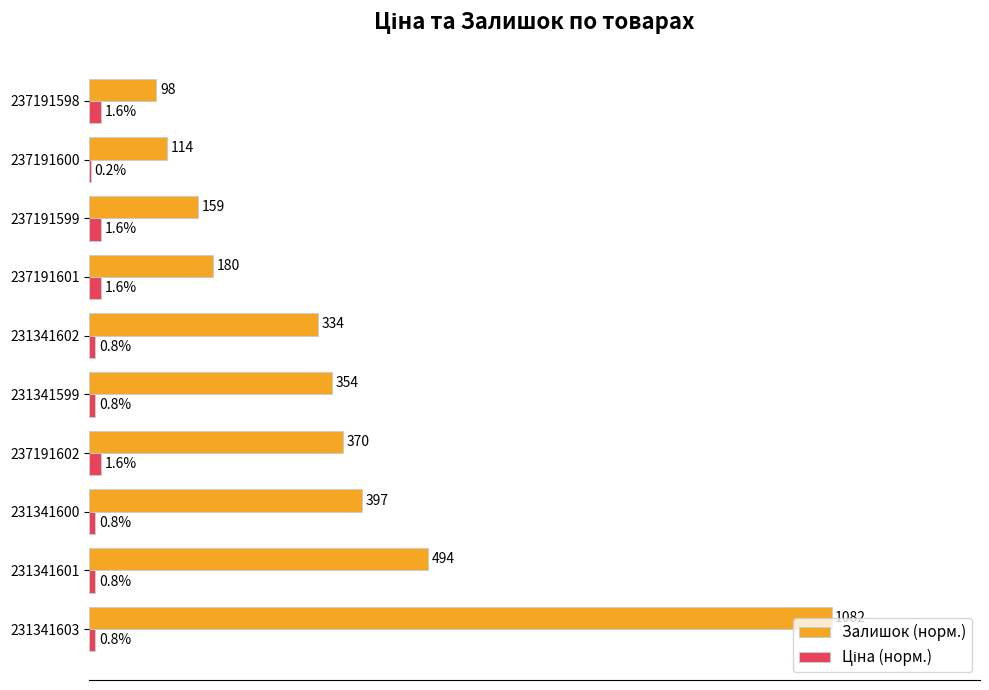

Which series changed the most between 237191602 and 237191600?

Залишок (норм.)